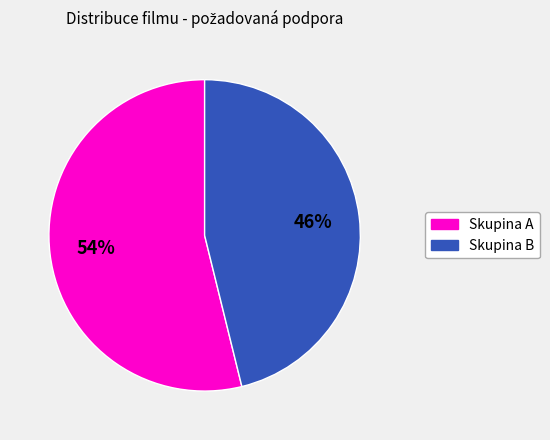

Is there a majority slice in this chart?

Yes